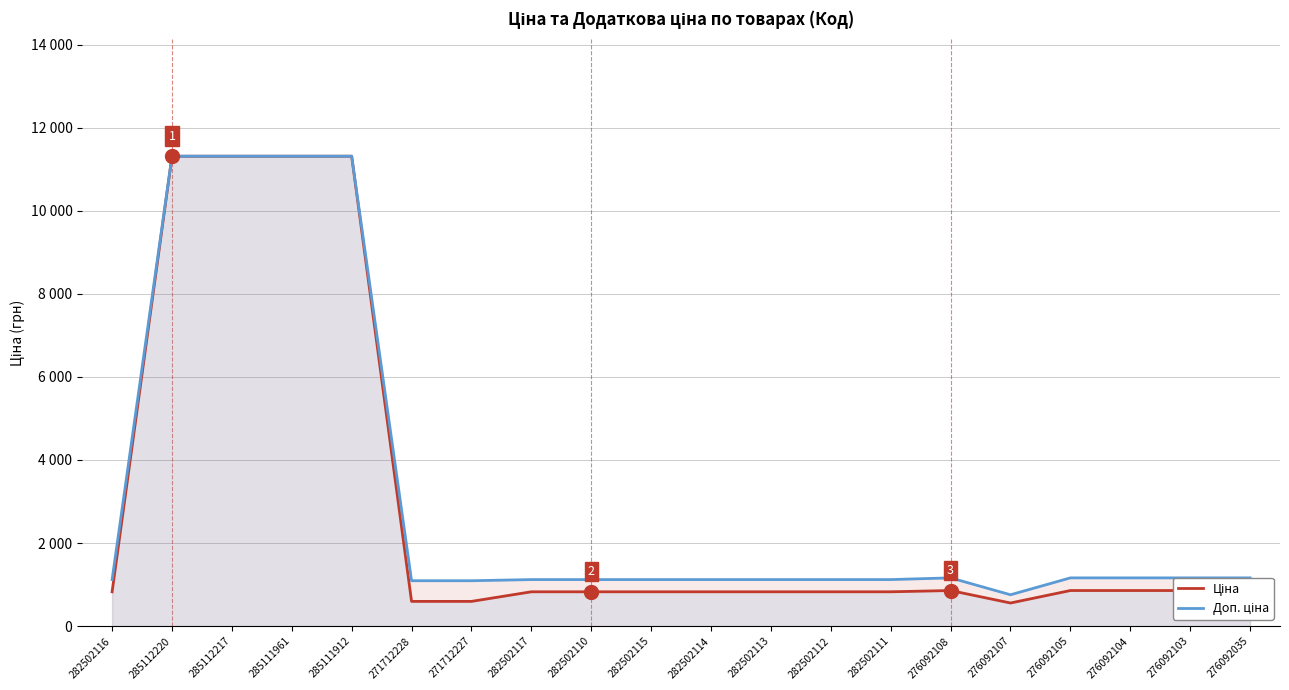

List the labels in order of Ціна value, smallest first.

276092107, 271712228, 271712227, 282502116, 282502117, 282502110, 282502115, 282502114, 282502113, 282502112, 282502111, 276092108, 276092105, 276092104, 276092103, 276092035, 285112220, 285112217, 285111961, 285111912